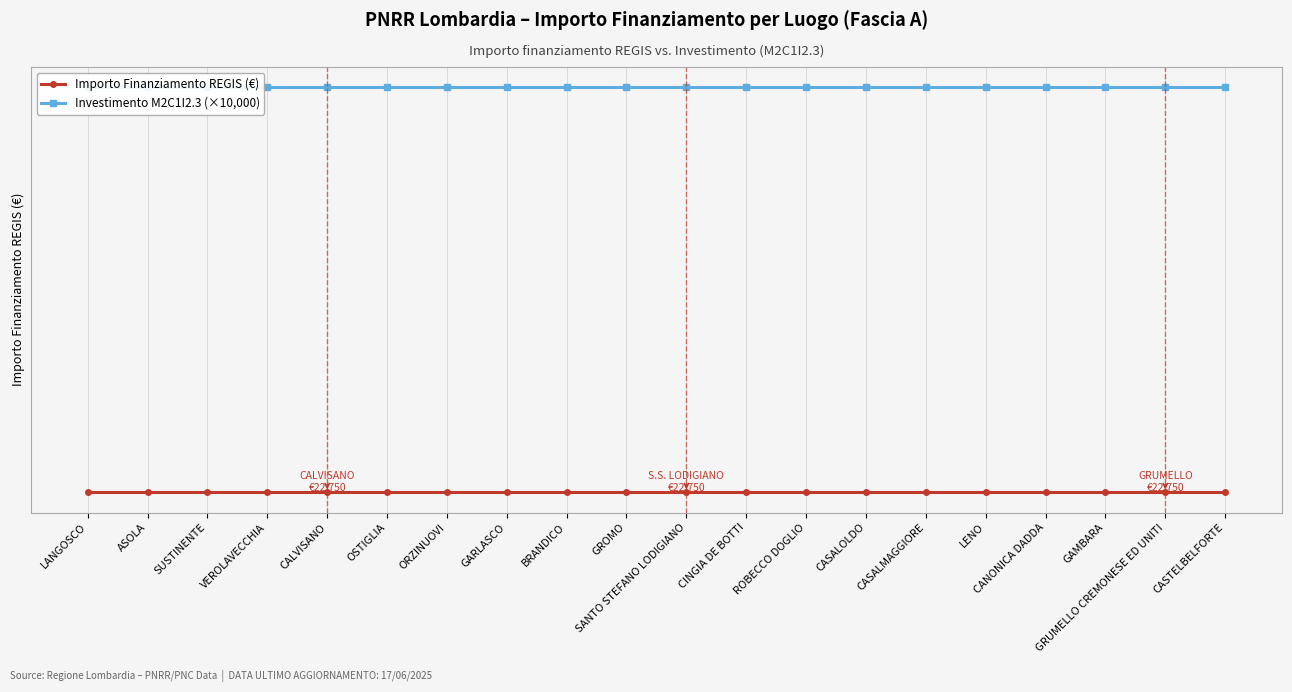

What is the minimum value shown in the chart?

22750